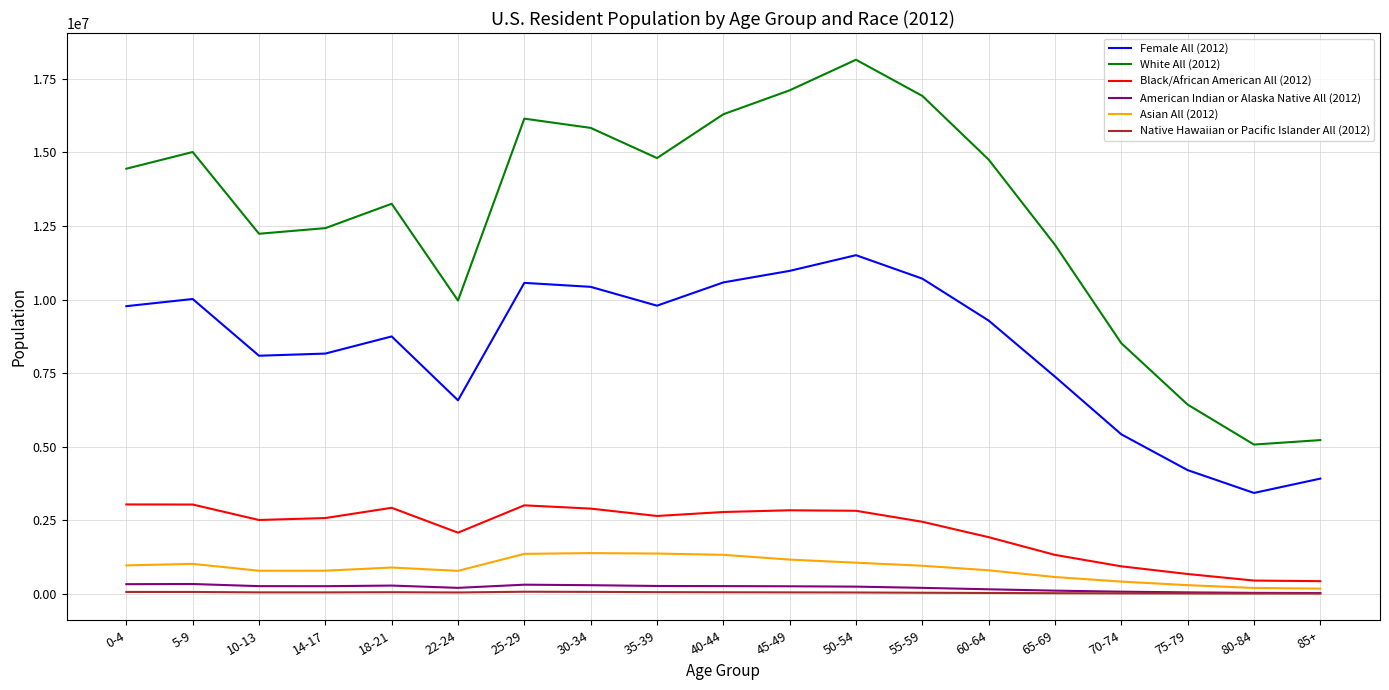

The value of Asian All (2012) at 0-4 is 961523. True or false?

True